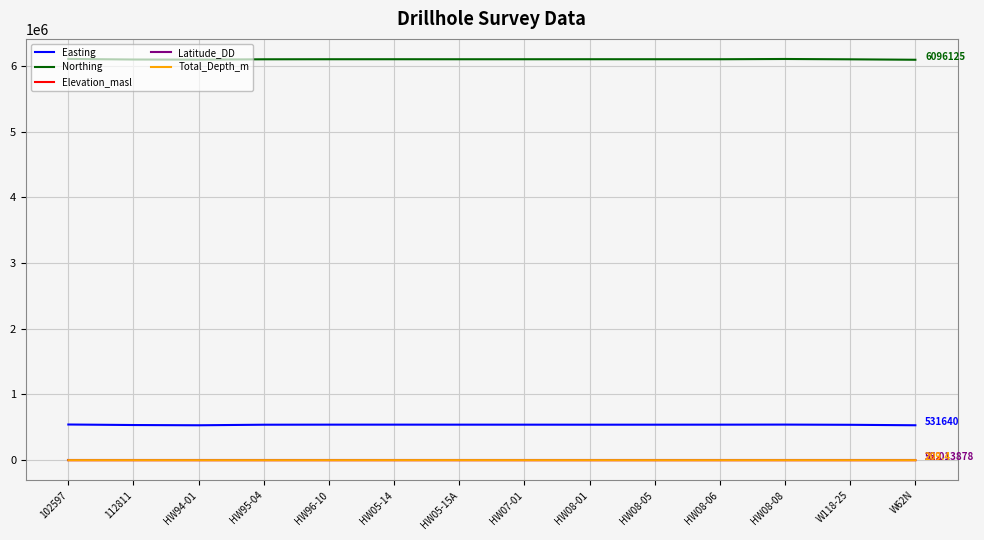

Which series has the largest total across all categories?

Northing